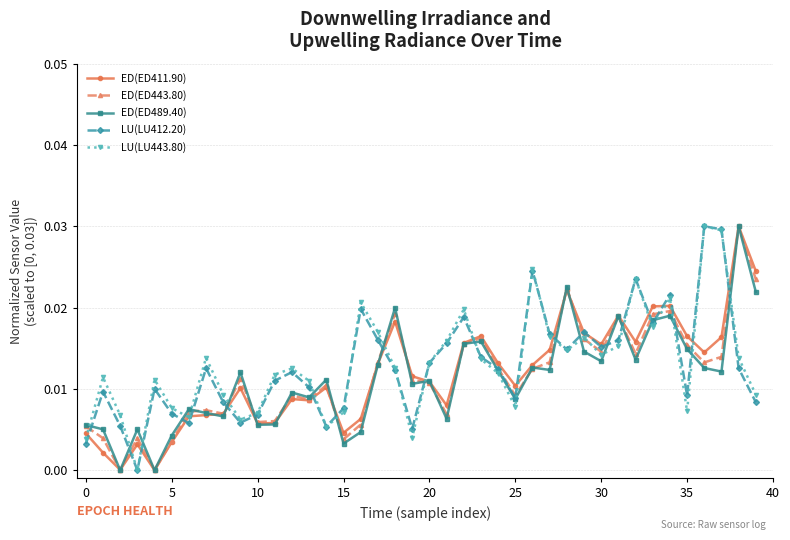

How many interior local peaks does the LU(LU412.20) series have?

11